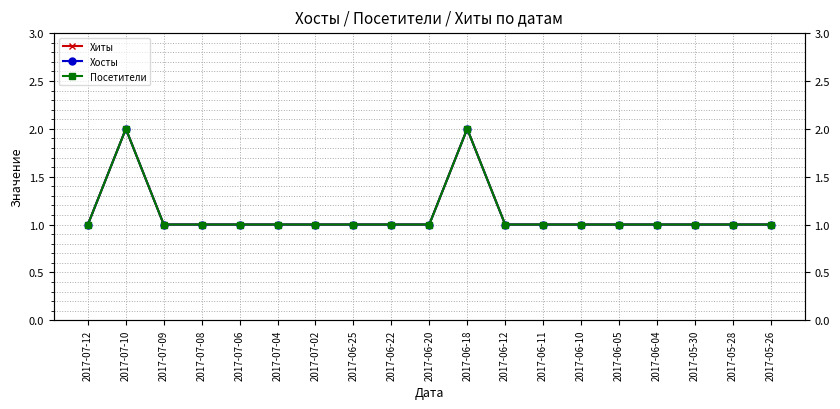

Which has a higher value, 2017-06-25 or 2017-06-10?

2017-06-25